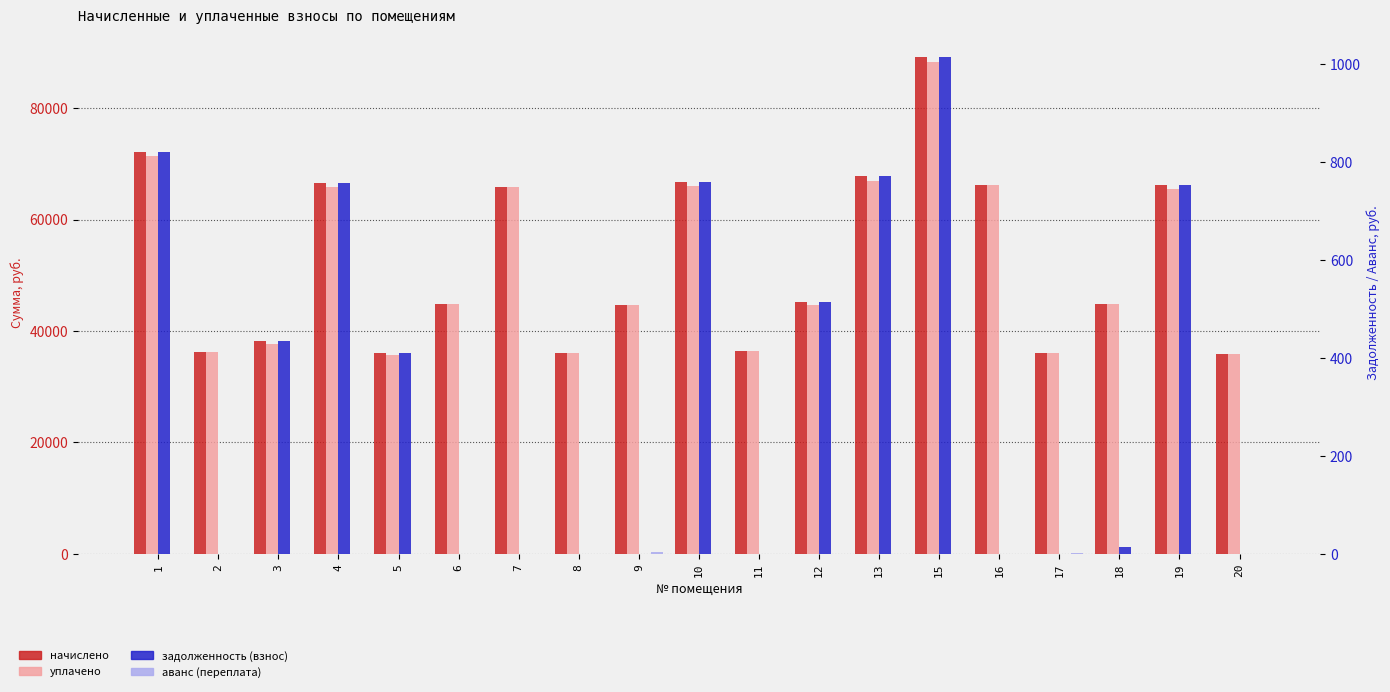

What is the sum of all уплачено values?

988794.1